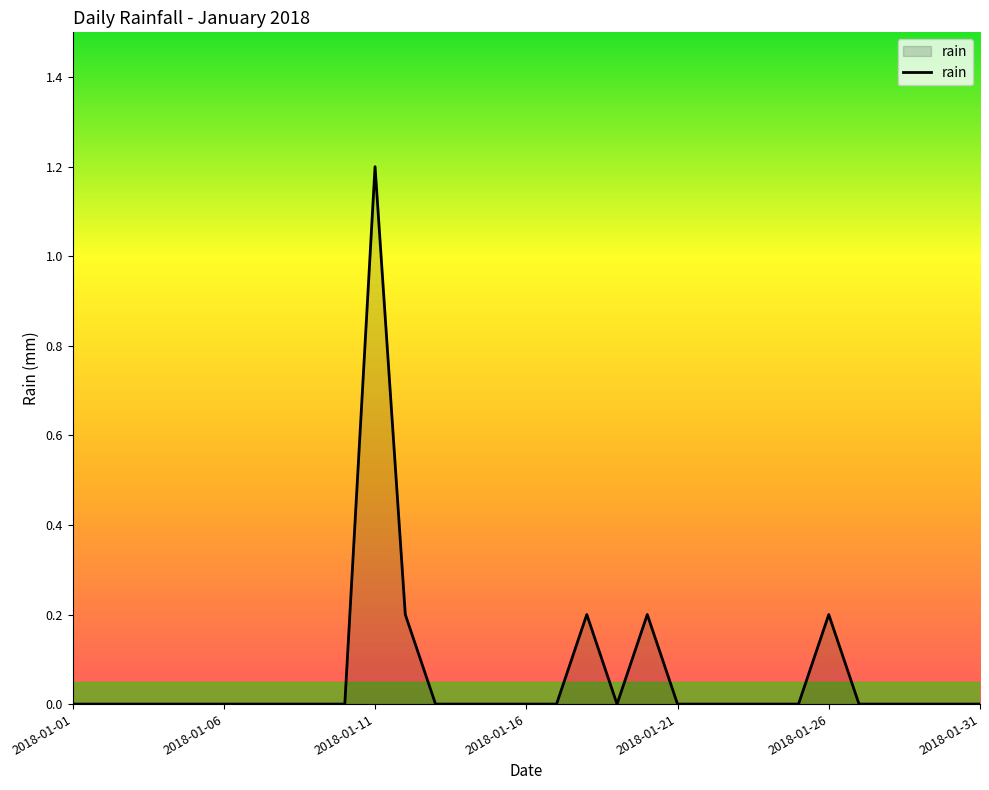

What is the greatest value displayed?

1.2